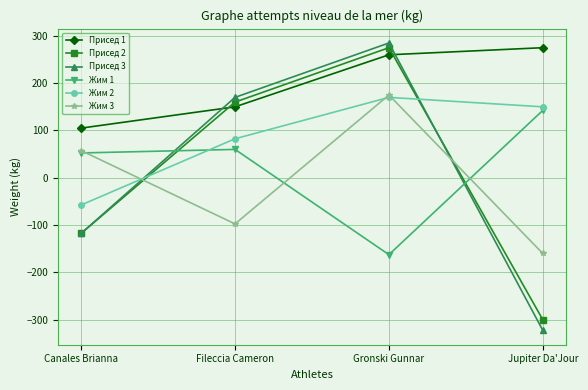

True or false: Присед 1 and Жим 2 cross at least once.

False